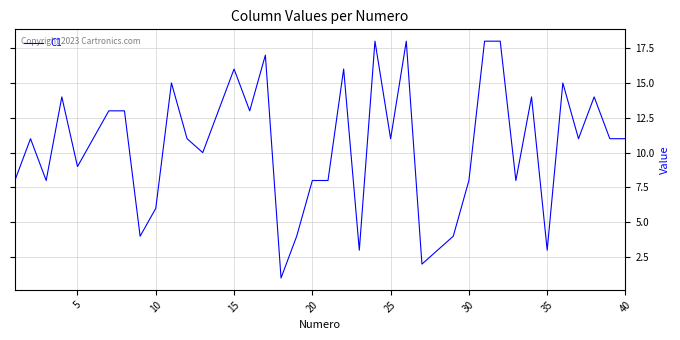

What is the sum of all values?

419